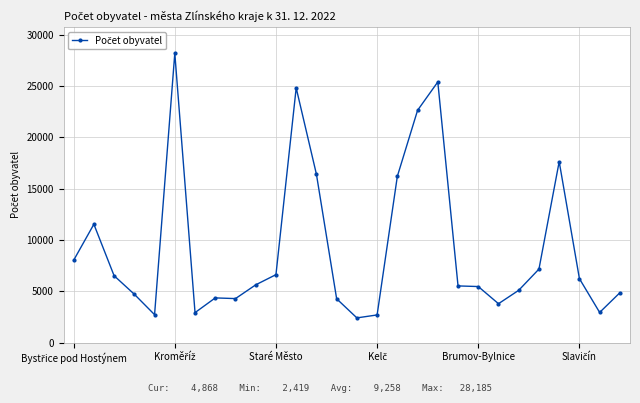

What is the value of the 17th point from the left?

16205